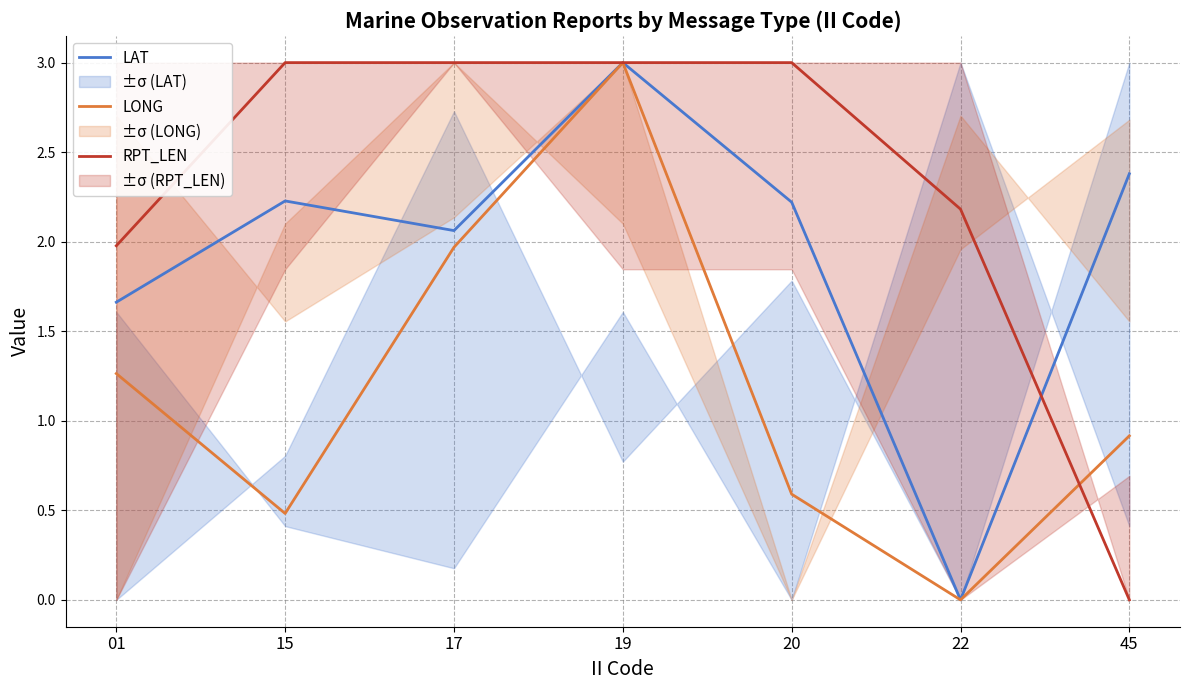

True or false: RPT_LEN and LONG cross at least once.

True